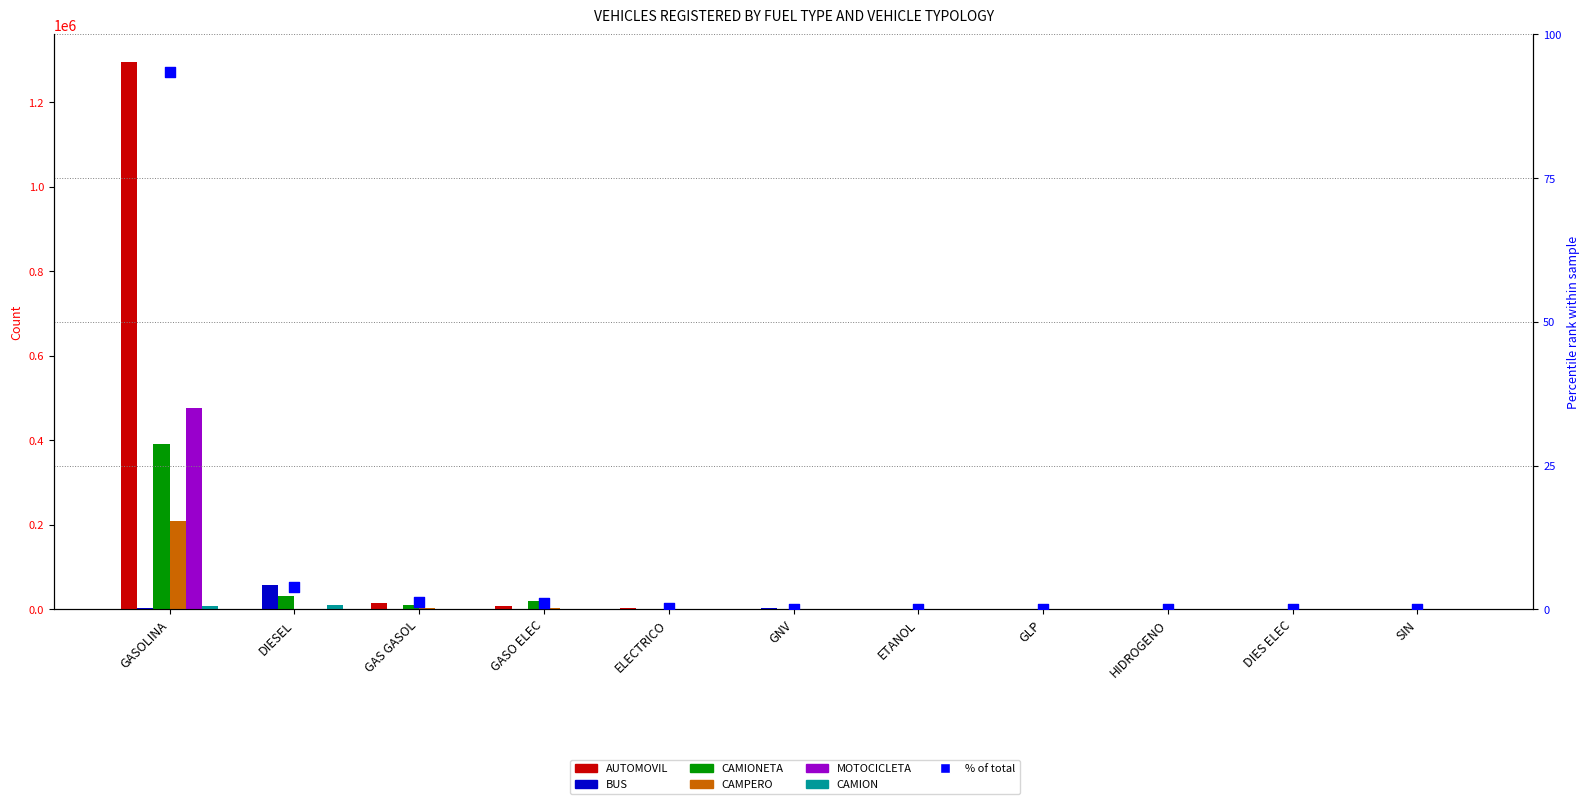

Is the value of AUTOMOVIL at SIN greater than the value of CAMIONETA at GASO ELEC?

No